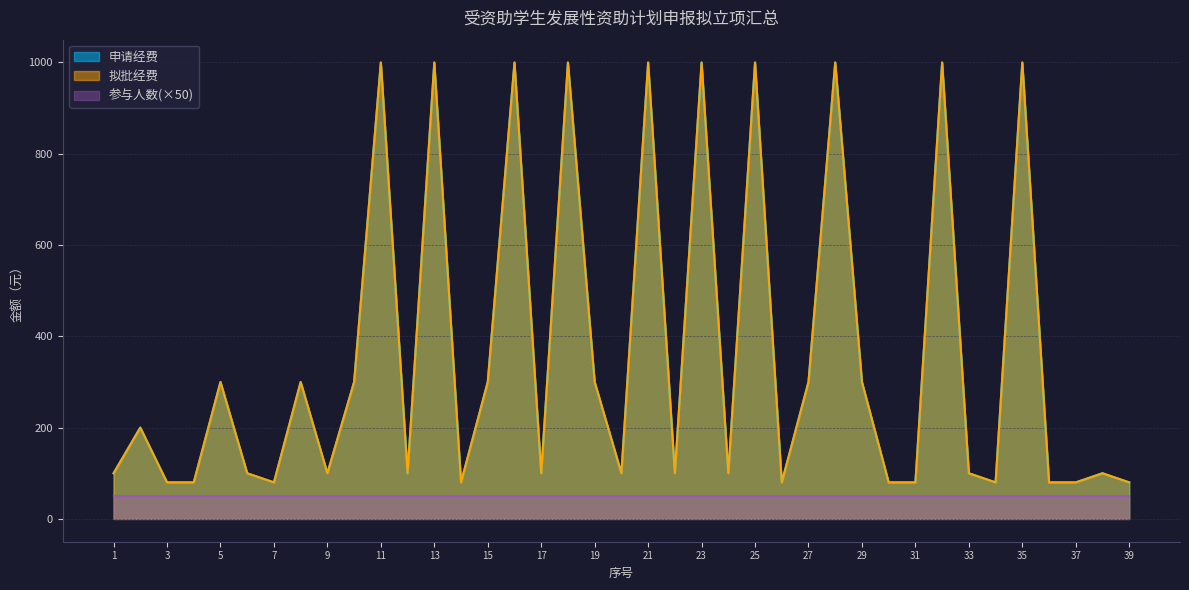

Reading left to right, what are all the values shown in this chart?

申请经费: 100	200	80	80	300	100	80	300	100	300	1000	100	1000	80	300	1000	100	1000	300	100	1000	100	1000	100	1000	80	300	1000	300	80	80	1000	100	80	1000	80	80	100	80
拟批经费: 100	200	80	80	300	100	80	300	100	300	1000	100	1000	80	300	1000	100	1000	300	100	1000	100	1000	100	1000	80	300	1000	300	80	80	1000	100	80	1000	80	80	100	80